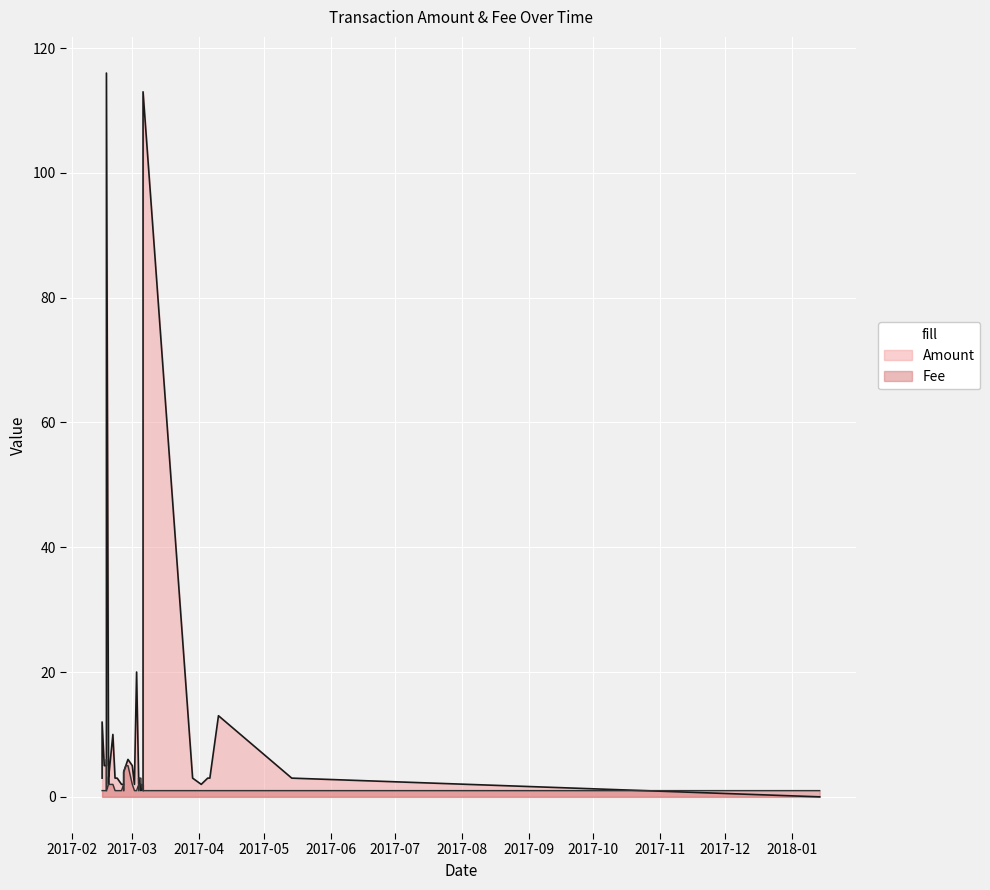

In Amount, how many points are higher than both neighbors (excluding endpoints)?

9